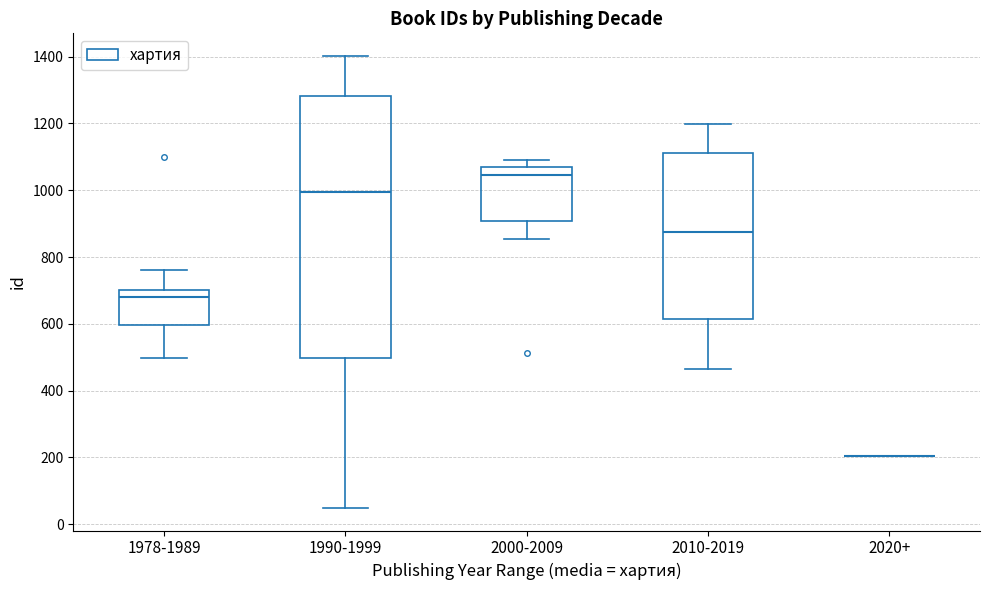

Comparing the boxes themselves (not the whiskers), which one is the tallest?

1990-1999